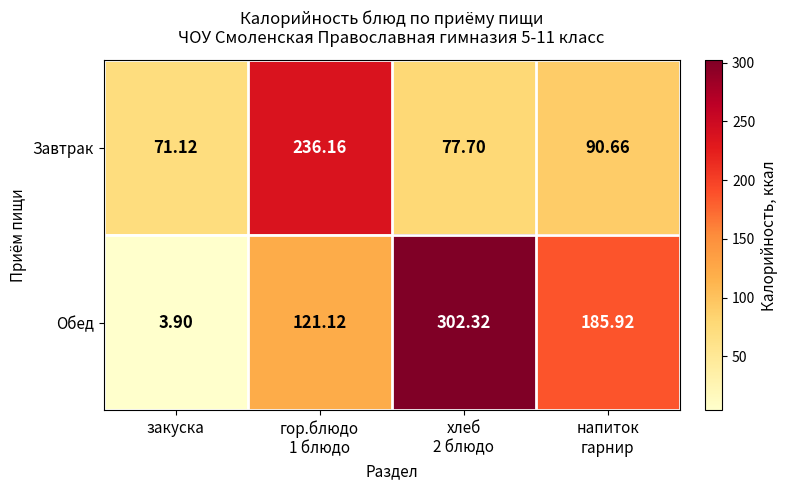

Which series has the widest spread of values?

Обед